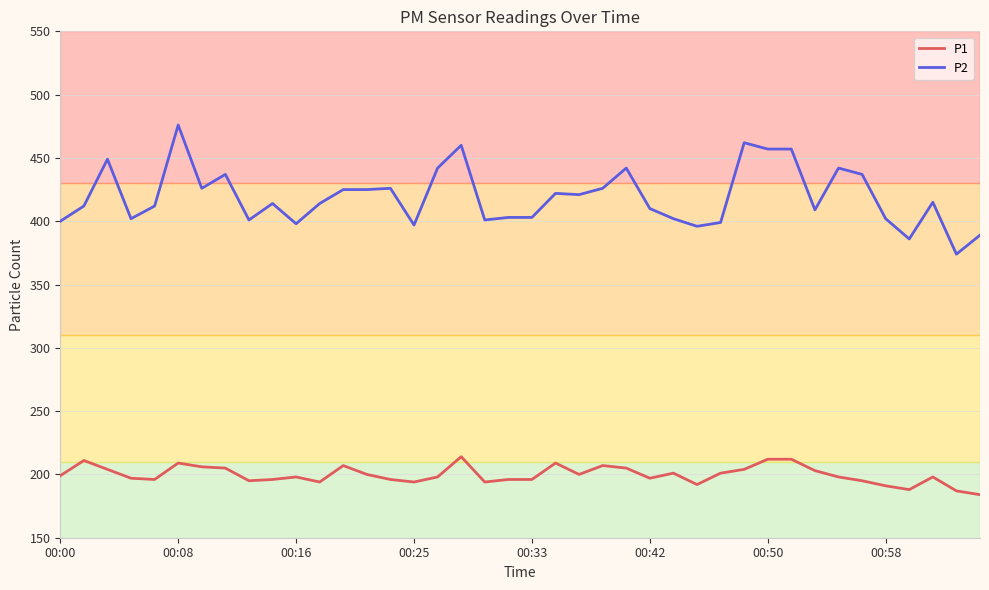

What is the difference between the maximum and minimum values in the P2 series?

102